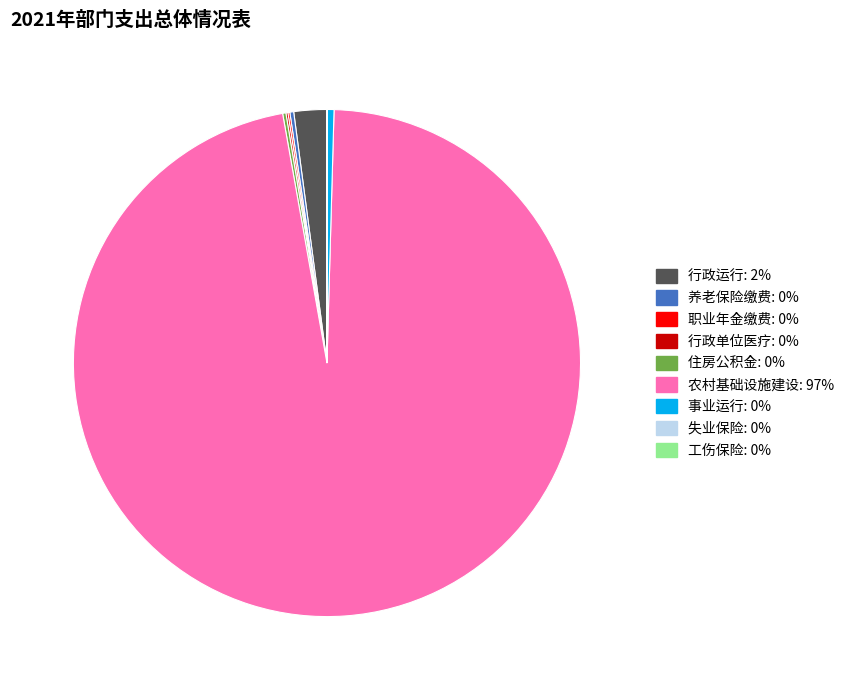

Which category has the biggest portion of the pie?

农村基础设施建设